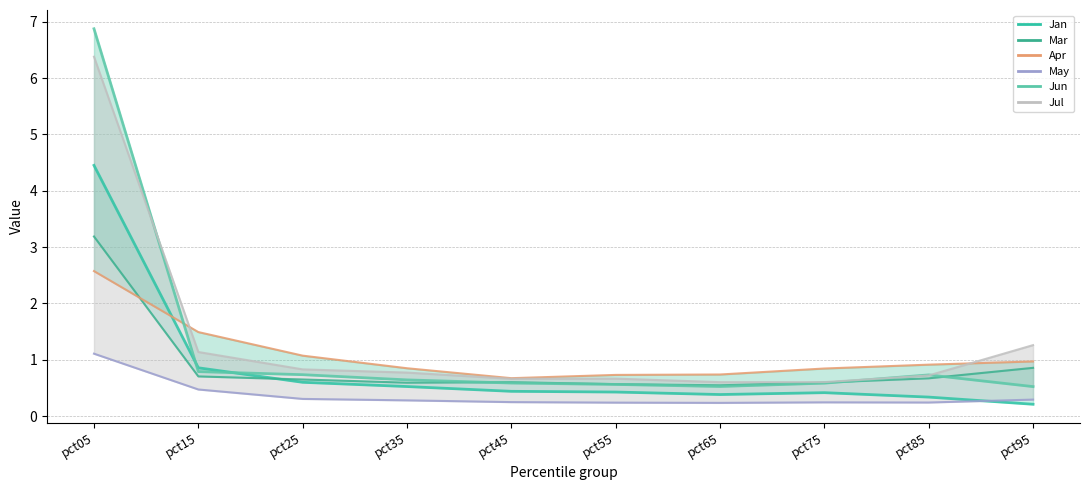

What is the value of the Jan line point at the 8th from the left?

0.4